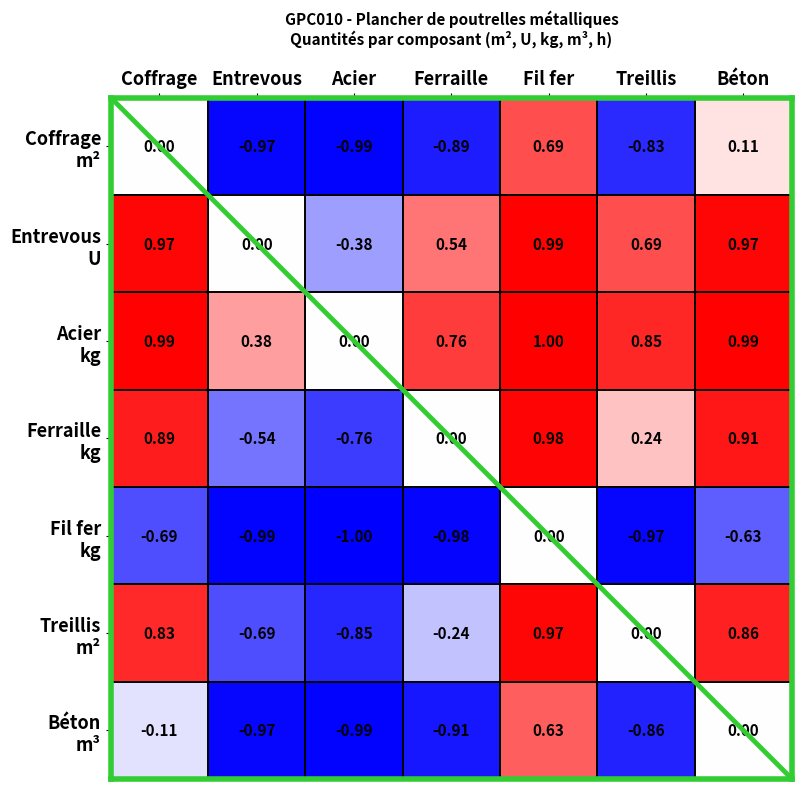

At which category does the chart reach its minimum across all series?

Acier